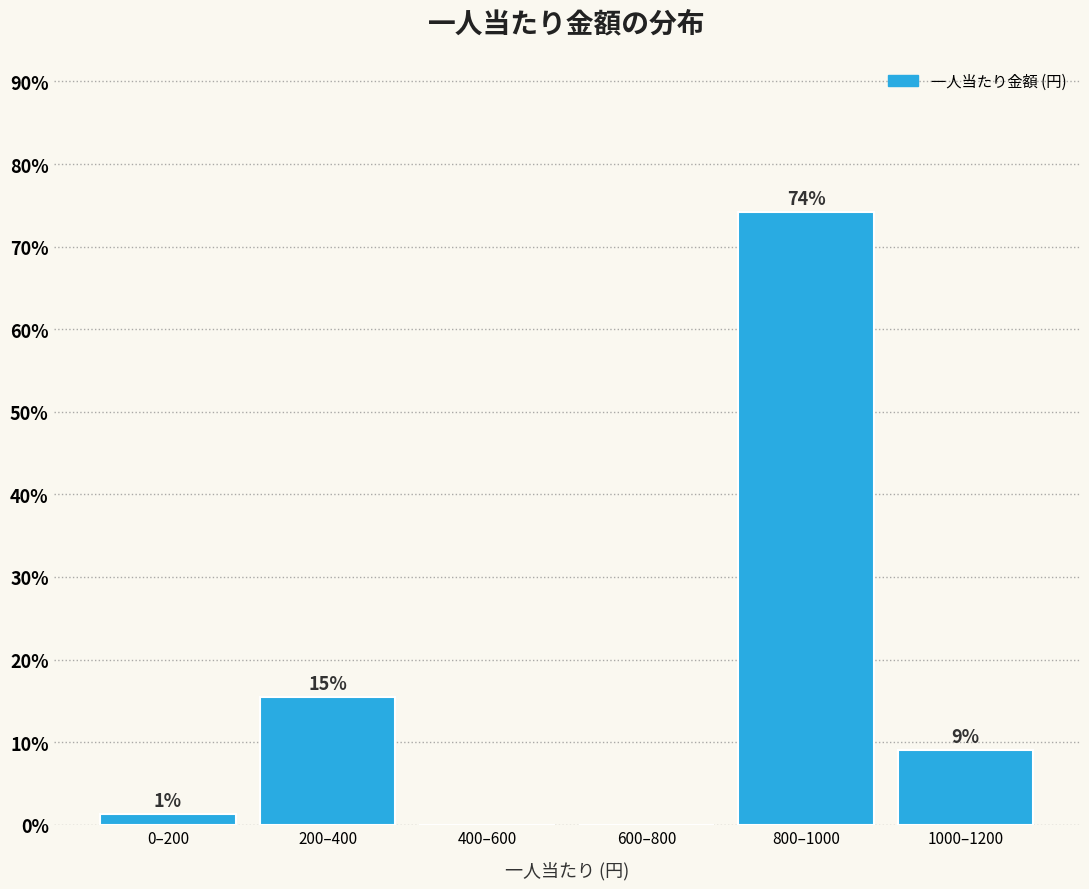

The value at 800–1000 is 74.2. True or false?

True